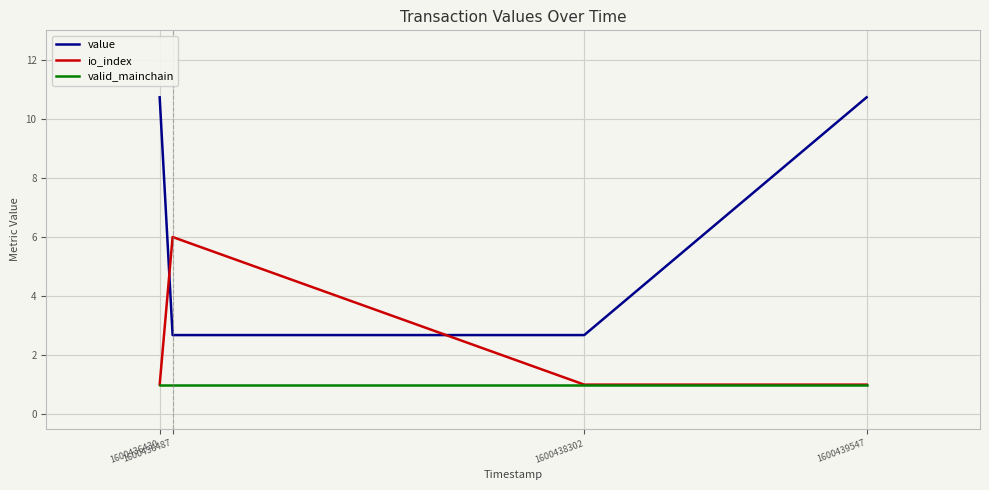

What is the smallest value displayed?

1.0